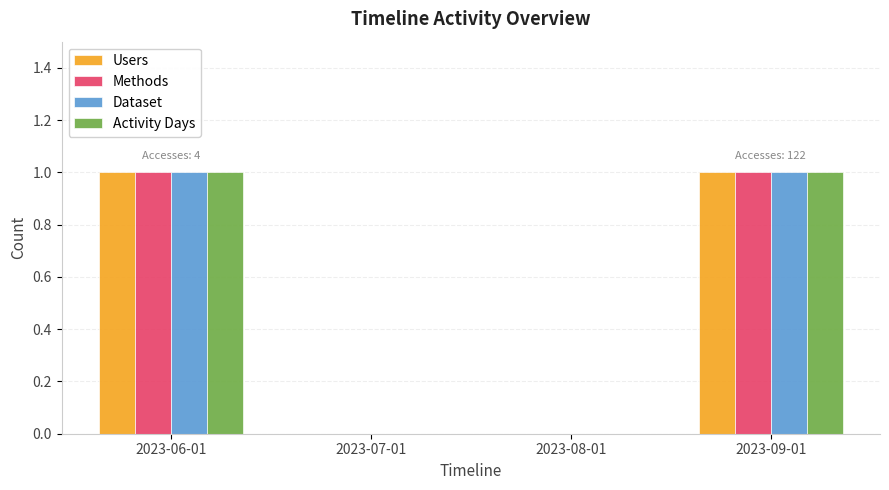

Is it true that Methods equals 0 at 2023-09-01?

False